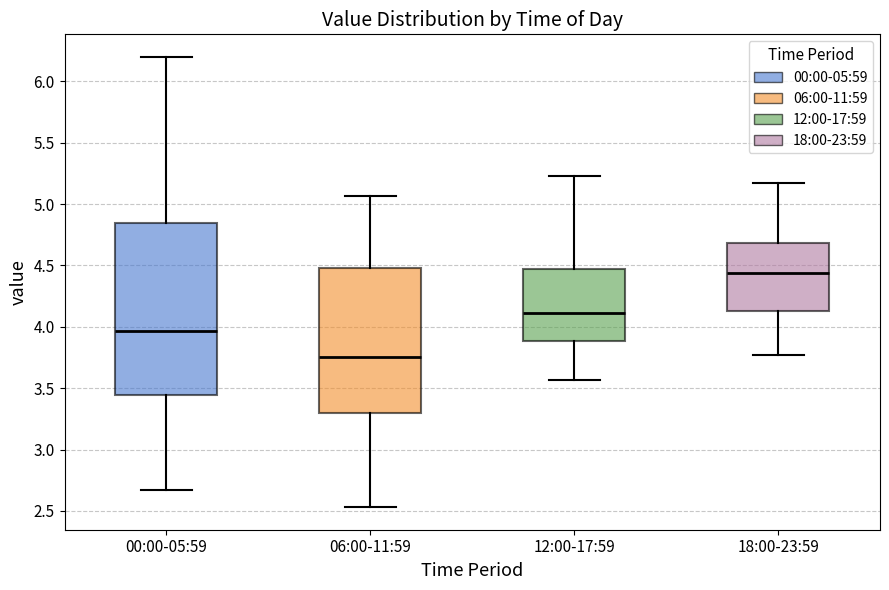

Where is the upper edge of the box for 00:00-05:59 on the y-axis? The values are not printed on the chart, so give them approximately, as read against the axis.

4.85